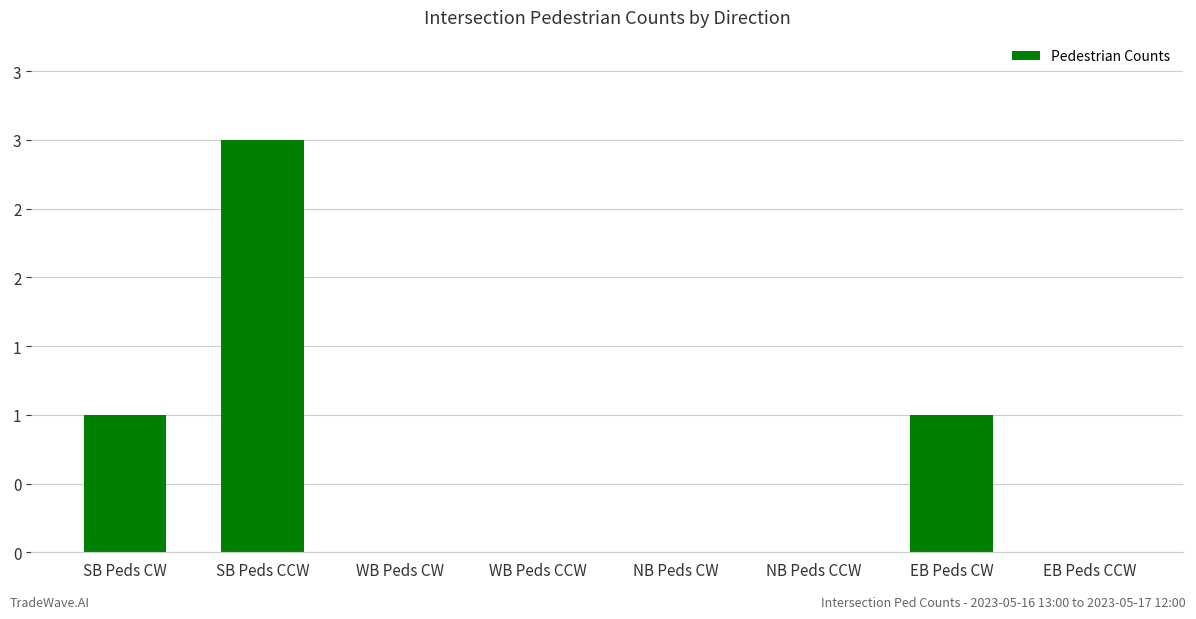

Which has a higher value, WB Peds CW or NB Peds CCW?

WB Peds CW